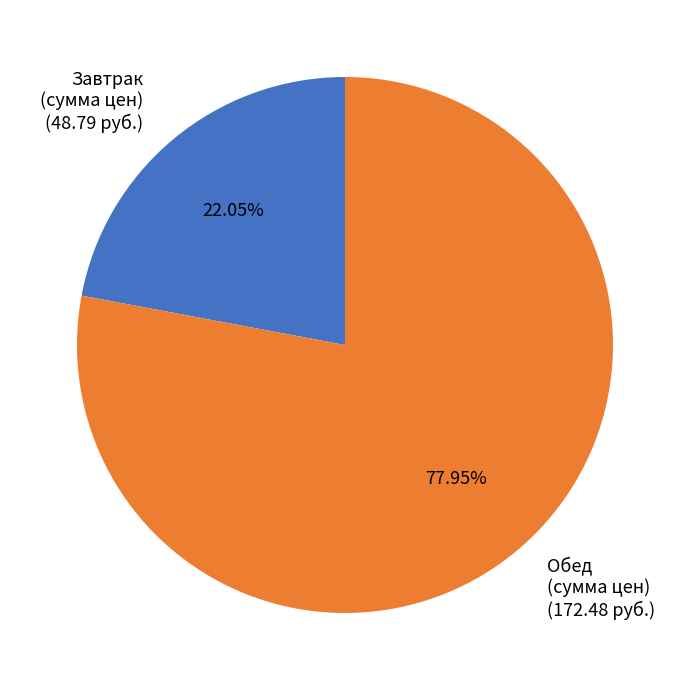

Rank the categories by value from lowest to highest.

Завтрак (сумма цен) (48.79 руб.), Обед (сумма цен) (172.48 руб.)